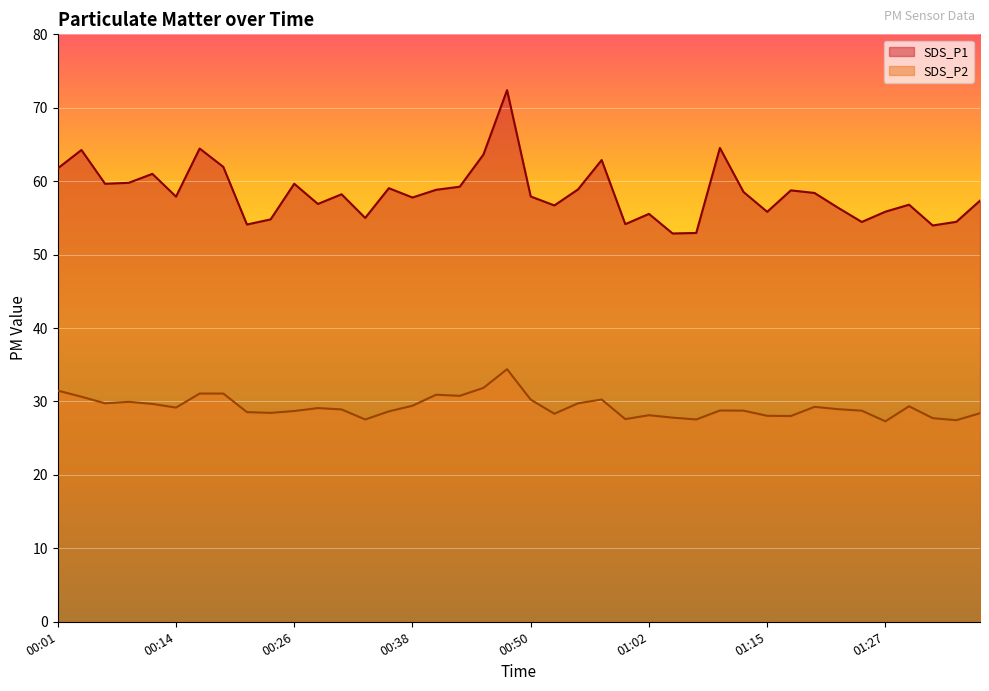

Between 00:16 and 00:55, which series saw the biggest shift?

SDS_P1